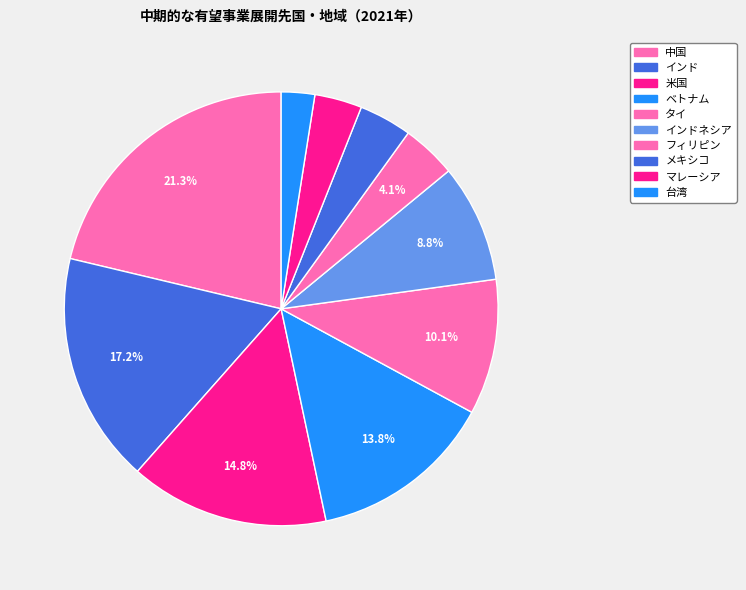

Count the number of slices in the pie.

10